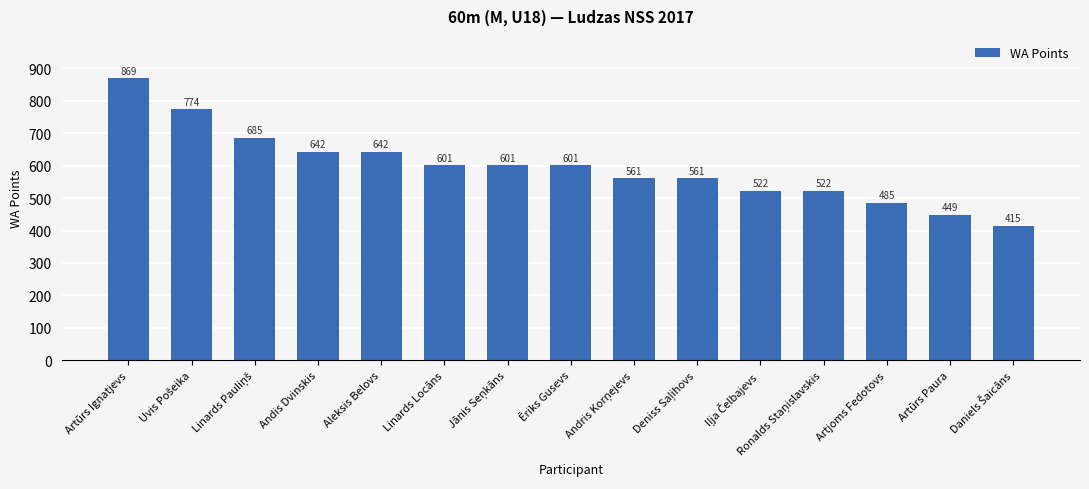

The chart shows a value of 507 at Artūrs Ignatjevs. True or false?

False